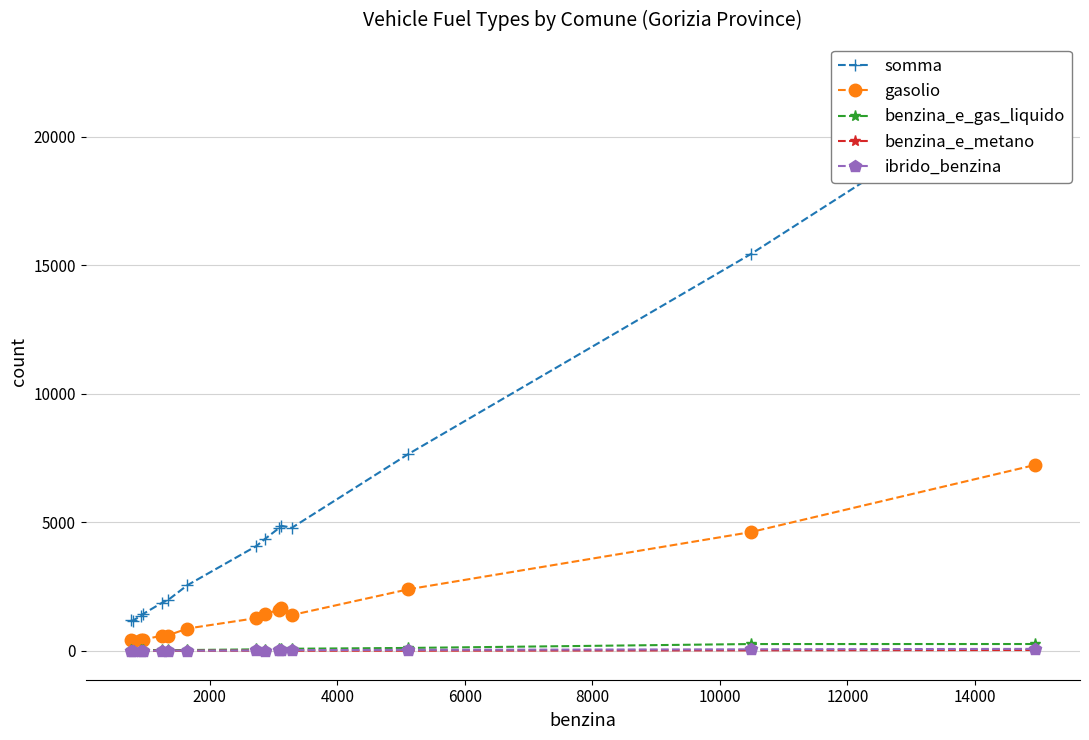

True or false: gasolio and benzina_e_metano cross at least once.

False